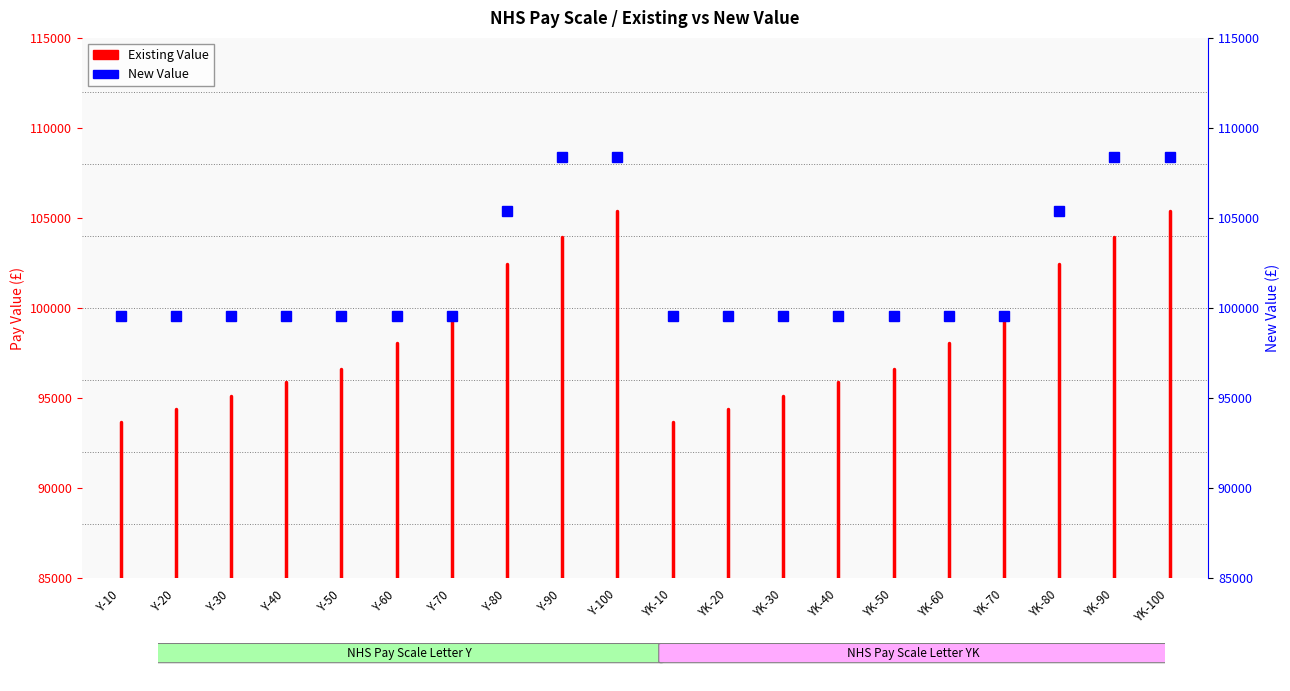

What is the difference between the maximum and minimum values?

8666